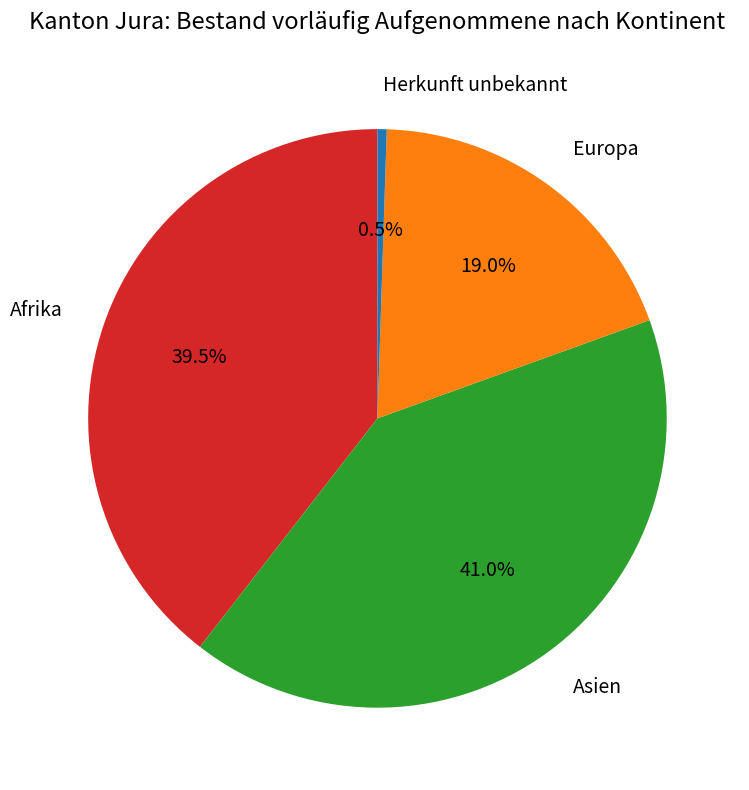

How many segments does this pie chart have?

4